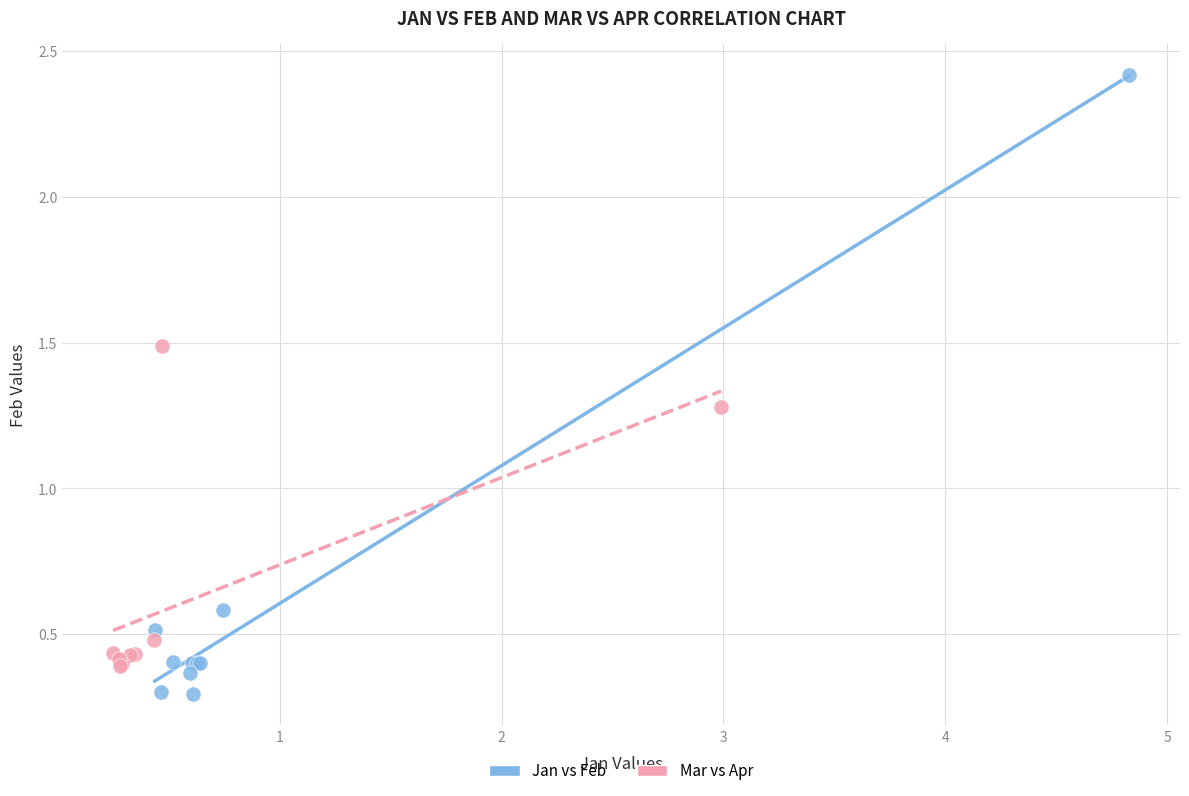

Which series has the widest spread of Y values?

Jan vs Feb